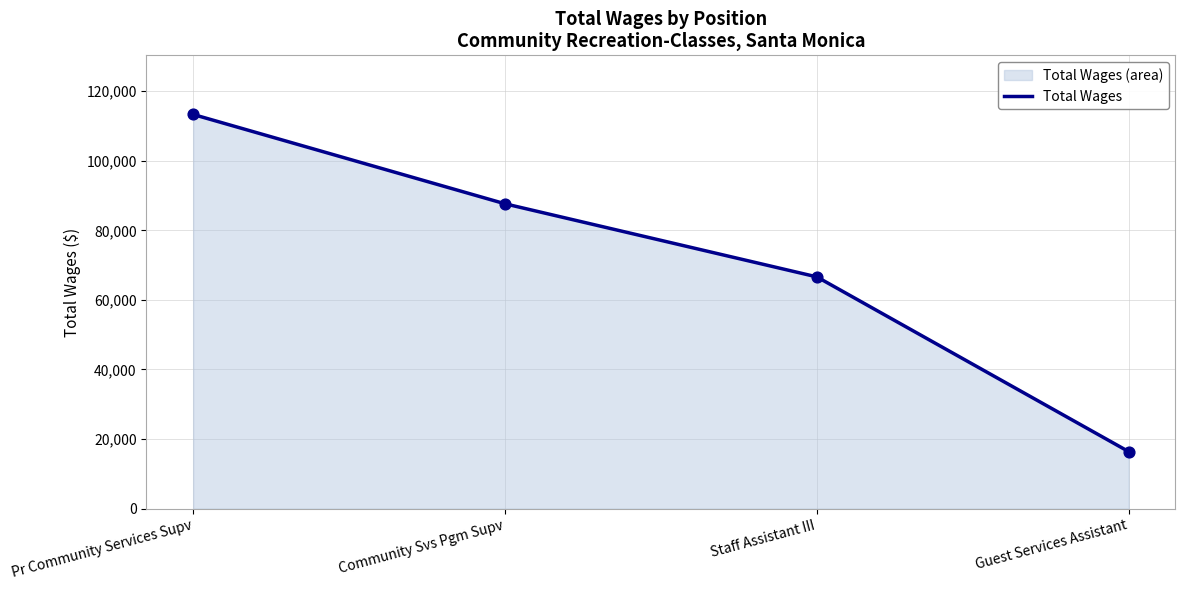

Approximately how many times larger is the value at Pr Community Services Supv compared to Community Svs Pgm Supv?

1.3